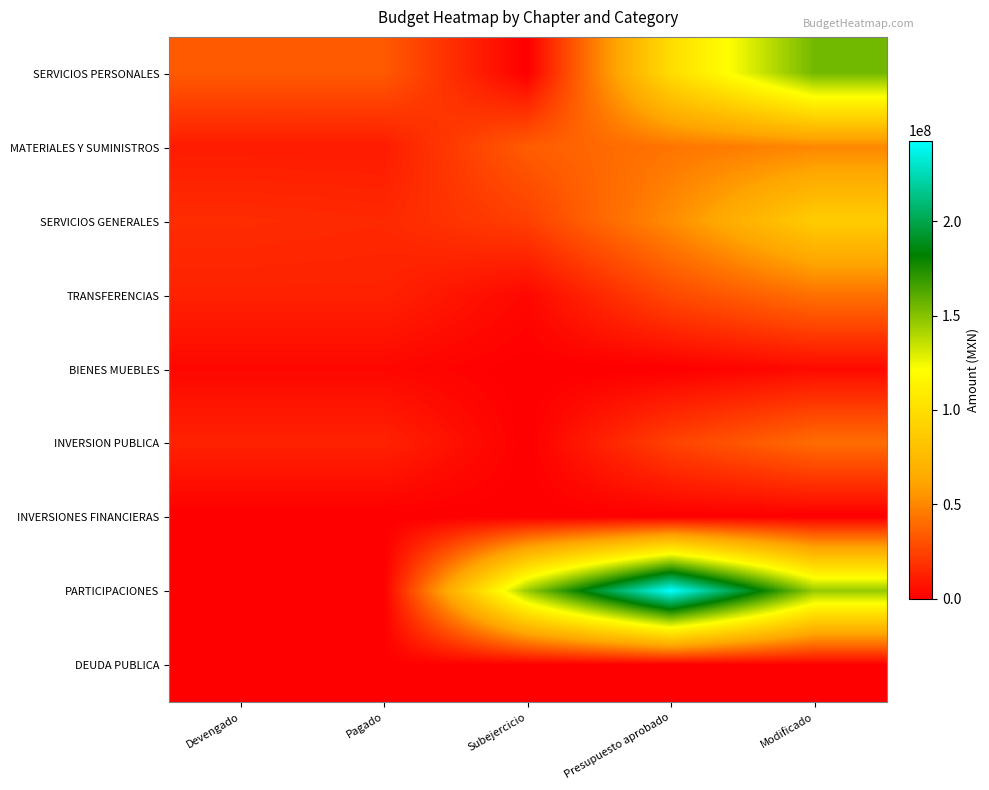

At which category is the sum across all series the highest?

Modificado